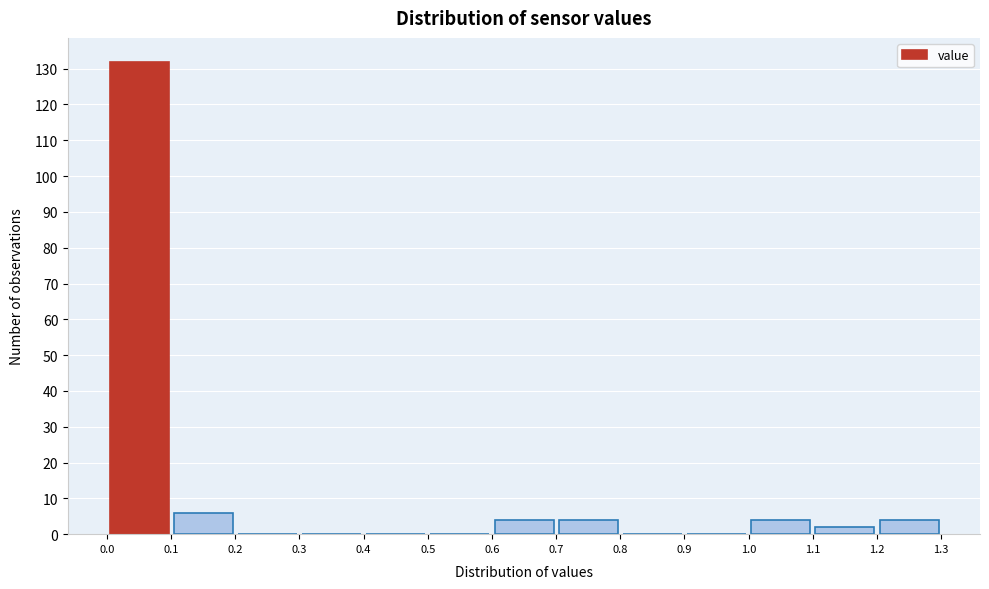

Reading left to right, list every bar in this chart as the range it spans on the x-axis followed by its height. The values are not printed on the chart, so give them approximately, as read against the axis.

0.0 to 0.1: 132
0.1 to 0.2: 6
0.2 to 0.3: 0
0.3 to 0.4: 0
0.4 to 0.5: 0
0.5 to 0.6: 0
0.6 to 0.7: 4
0.7 to 0.8: 4
0.8 to 0.9: 0
0.9 to 1.0: 0
1.0 to 1.1: 4
1.1 to 1.2: 2
1.2 to 1.3: 4